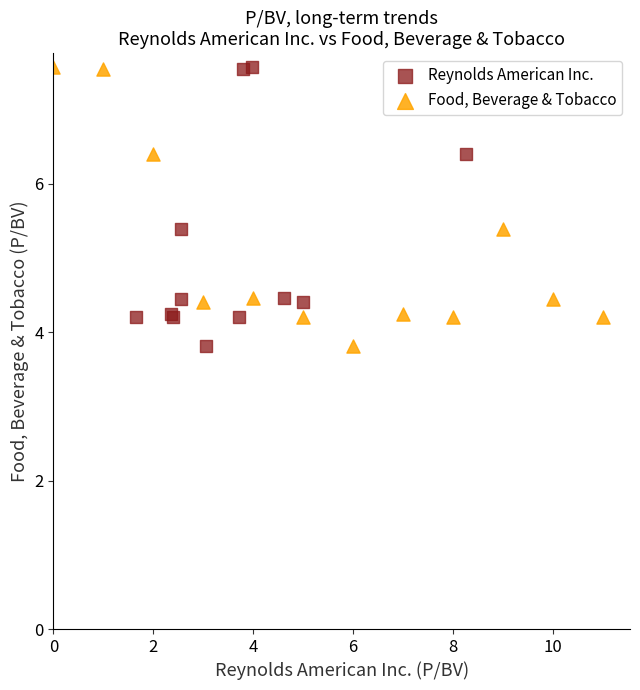

What are all the series names shown in the legend?

Reynolds American Inc., Food, Beverage & Tobacco